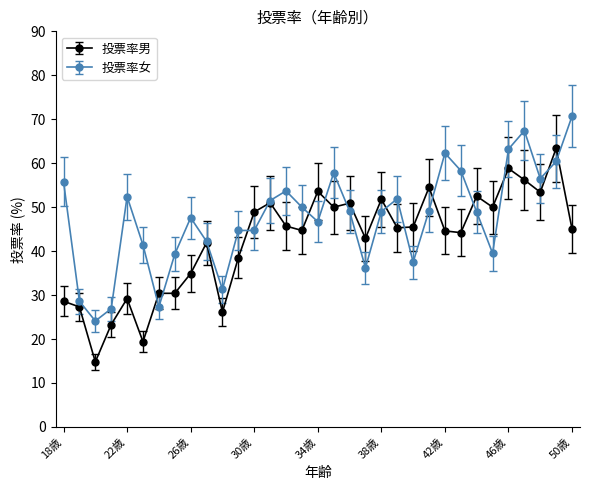

List the series in order of their peak value, lowest first.

投票率男, 投票率女